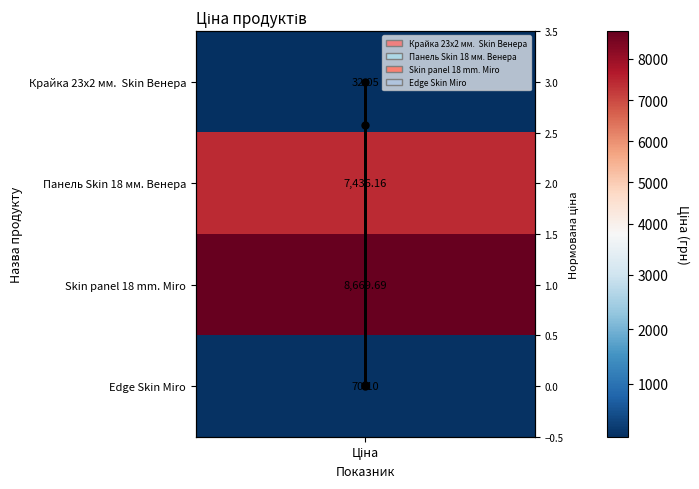

How many values are below 2?

2